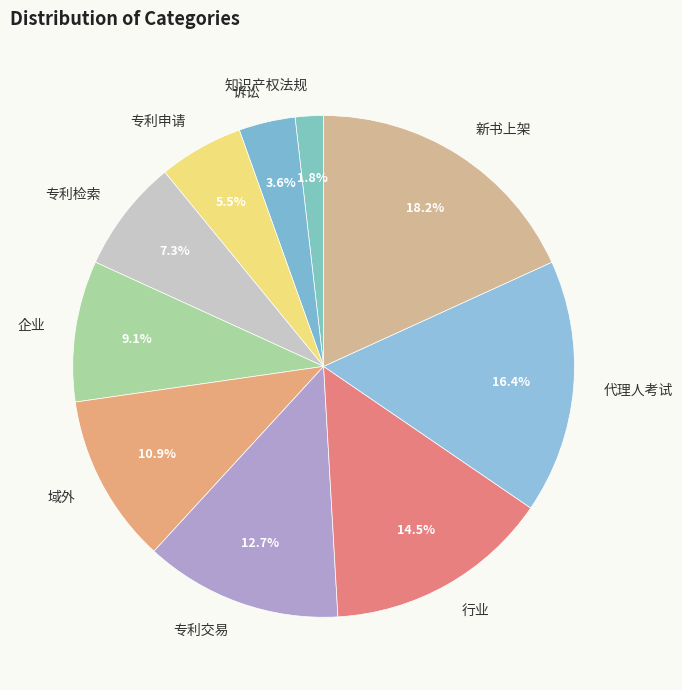

What percentage is the 专利交易 slice, to the nearest percent?

13%